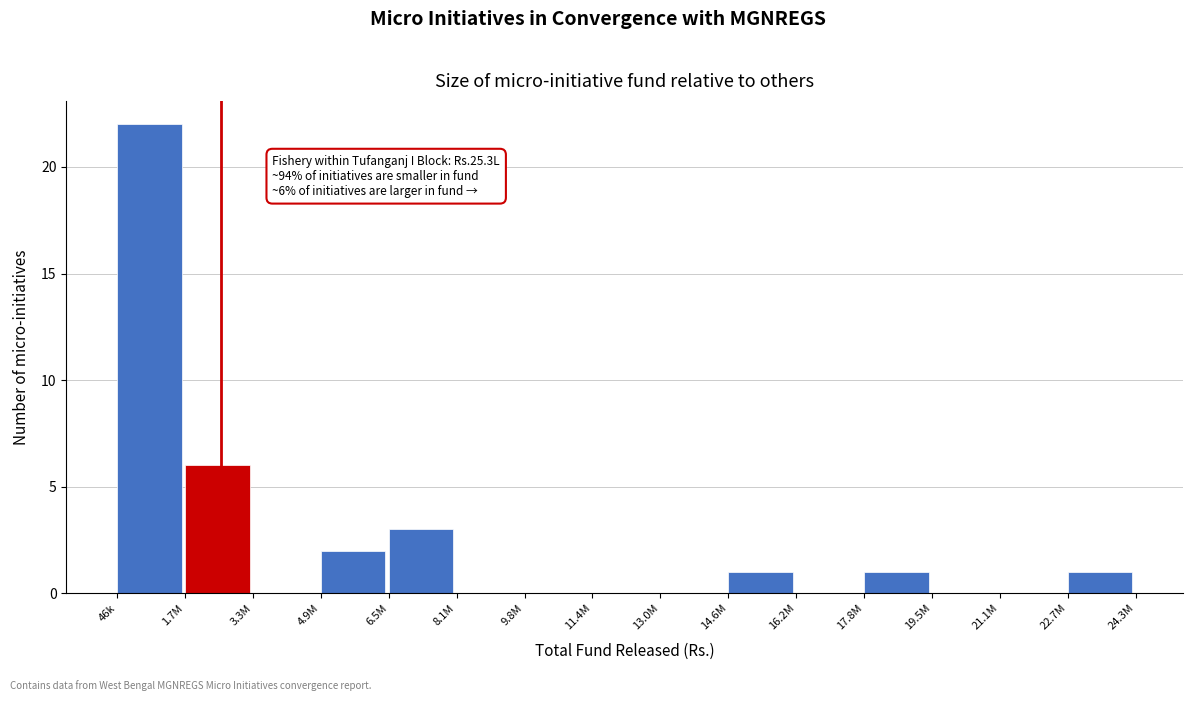

Reading left to right, what are all the values shown in this chart?

46k=22	1.7M=6	3.3M=0	4.9M=2	6.5M=3	8.1M=0	9.8M=0	11.4M=0	13.0M=0	14.6M=1	16.2M=0	17.8M=1	19.5M=0	21.1M=0	22.7M=1